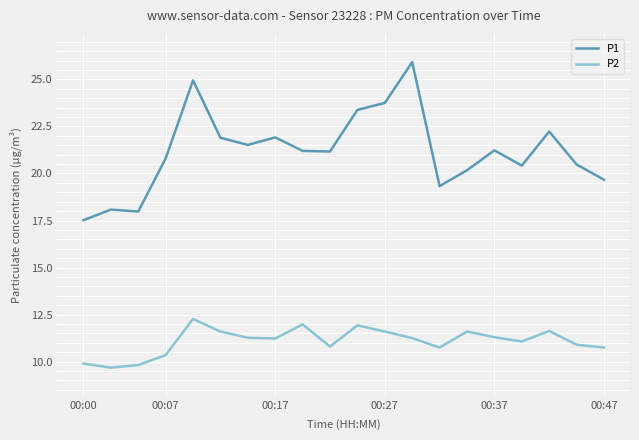

Which series has the widest spread of values?

P1